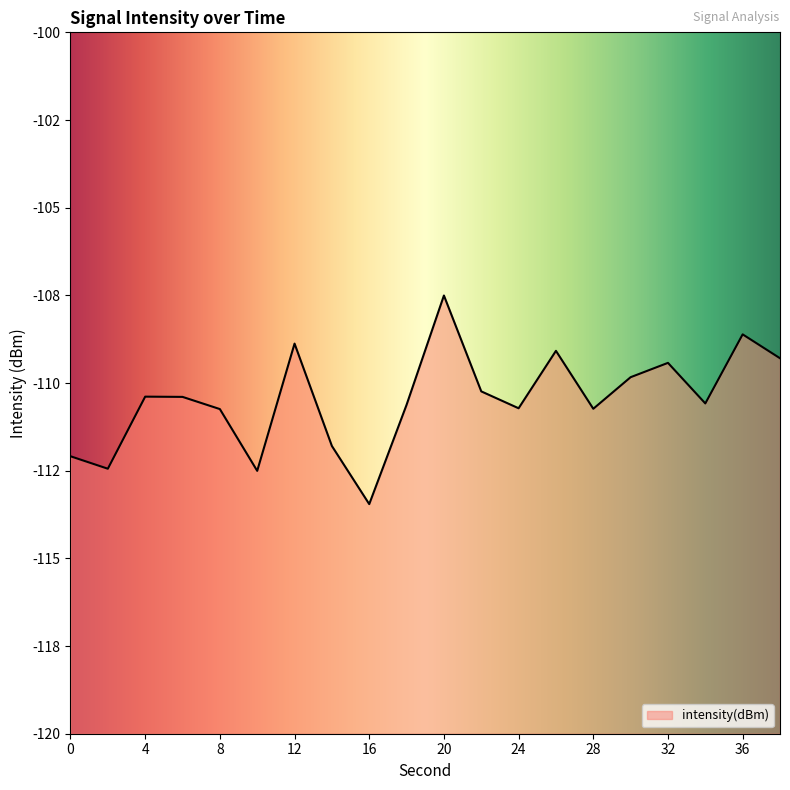

What is the sum of the values at 34 and 36?

-219.2